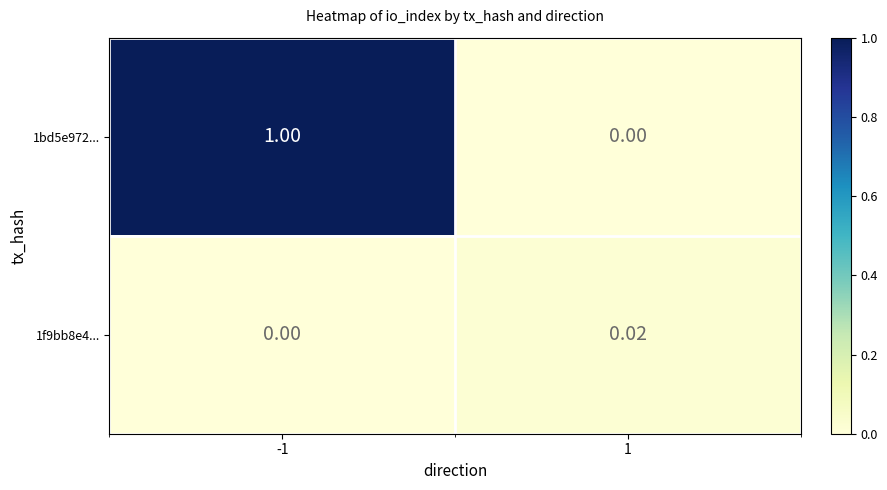

Is the value of 1bd5e972... at -1 greater than the value of 1f9bb8e4... at -1?

Yes